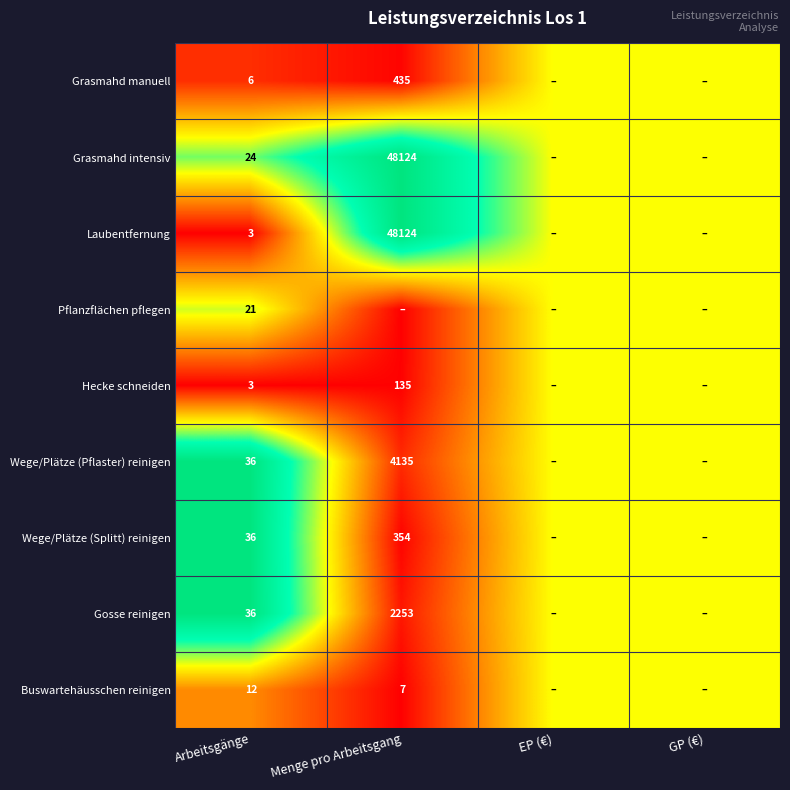

Is the value of Grasmahd manuell at Arbeitsgänge greater than the value of Wege/Plätze (Splitt) reinigen at Arbeitsgänge?

No